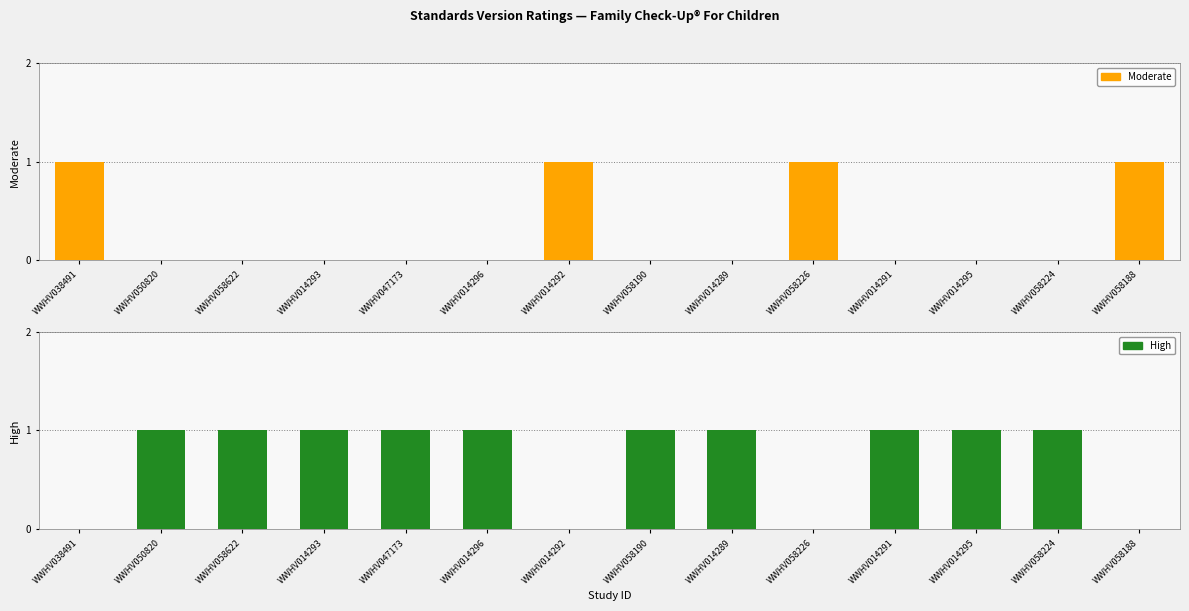

Reading right to left, transcribe all the data shown in this chart.

Moderate: 1	0	0	0	1	0	0	1	0	0	0	0	0	1
High: 0	1	1	1	0	1	1	0	1	1	1	1	1	0